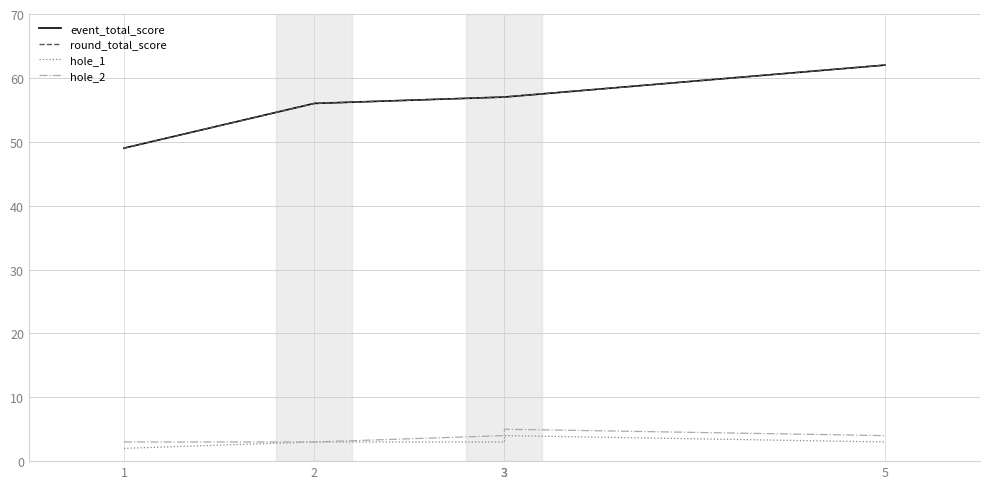

Which category has the lowest value in the hole_1 series?

1